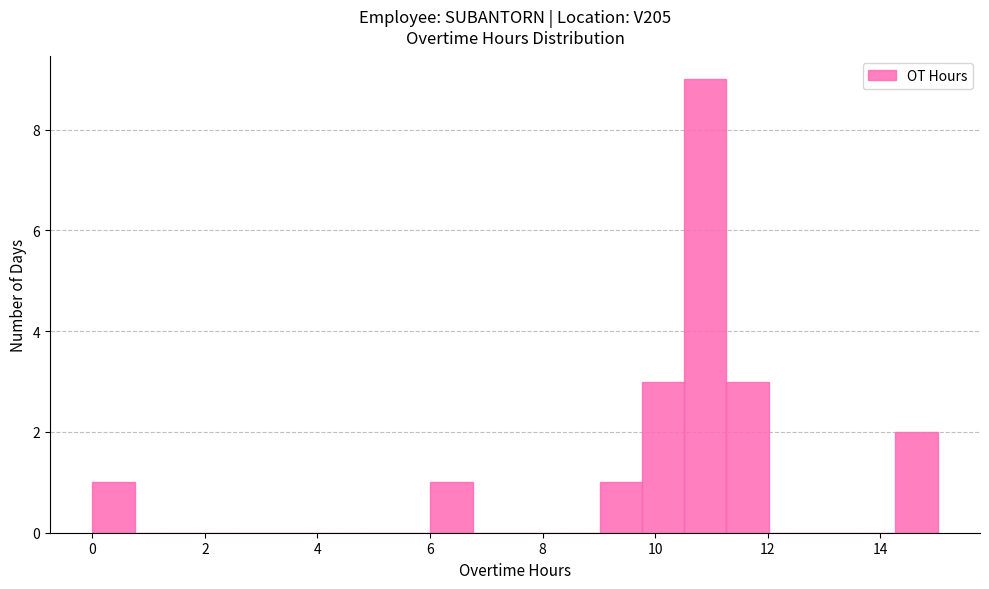

Around what value on the x-axis is the tallest bar? Give the approximate position of its centre, as read against the axis.

10.8